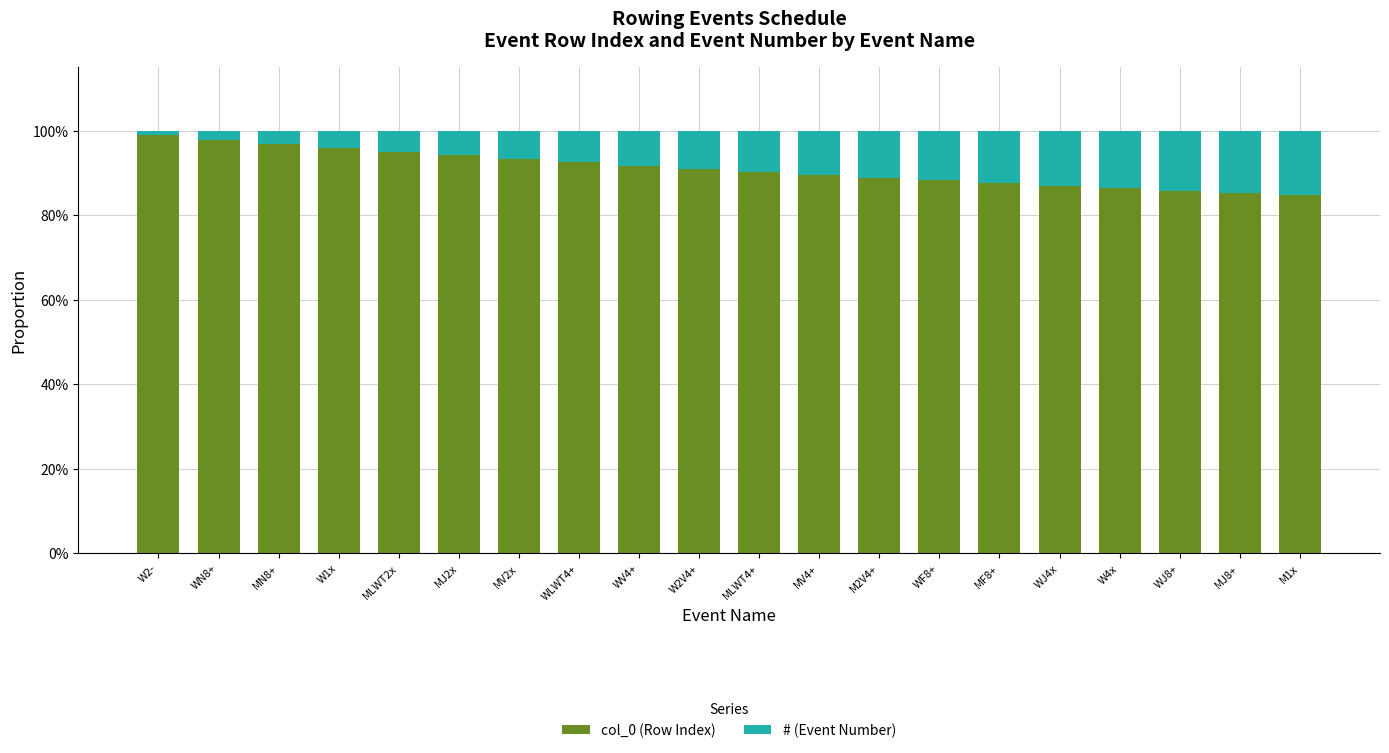

How many distinct data groups are displayed?

2